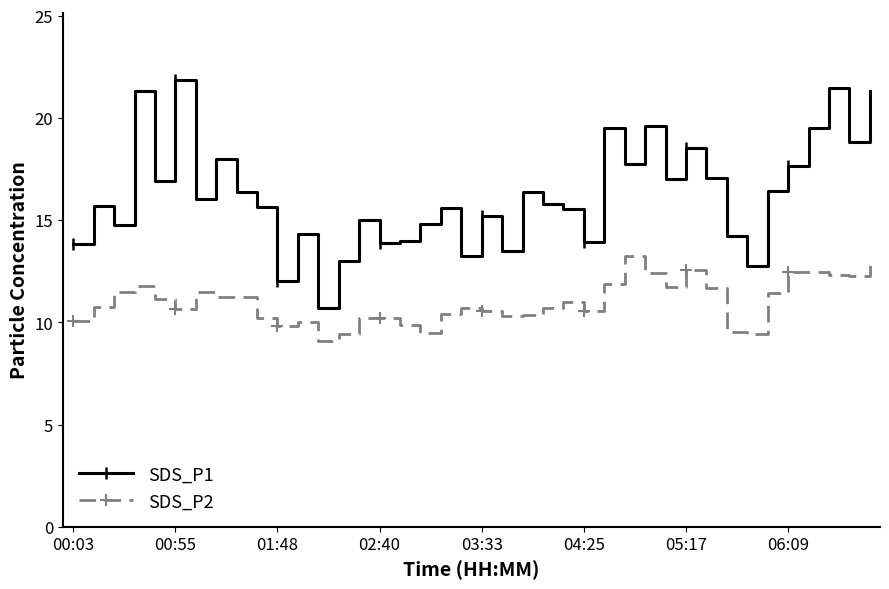

What is the sum of all SDS_P2 values?

439.7